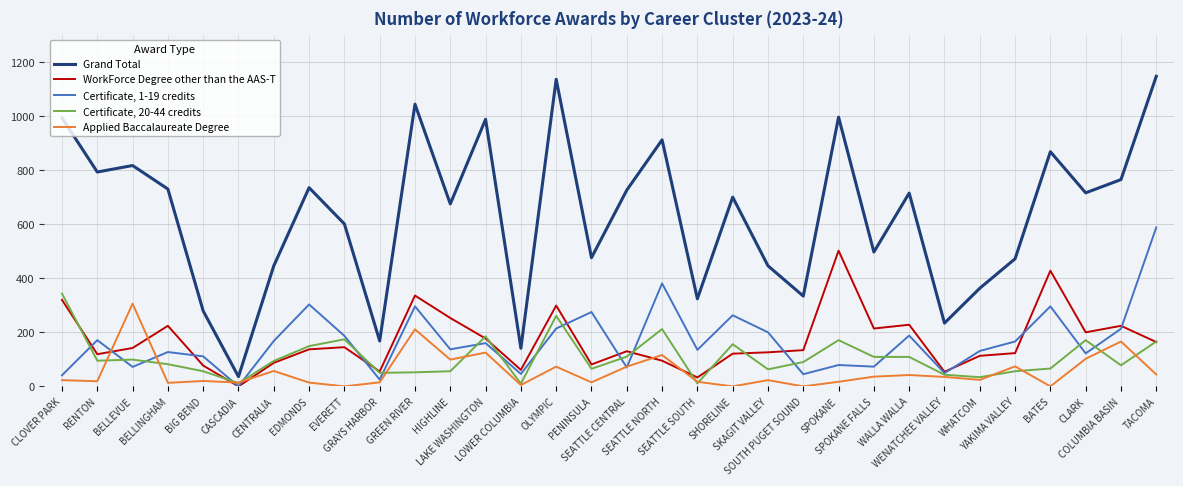

List the series in order of their peak value, lowest first.

Applied Baccalaureate Degree, Certificate, 20-44 credits, WorkForce Degree other than the AAS-T, Certificate, 1-19 credits, Grand Total